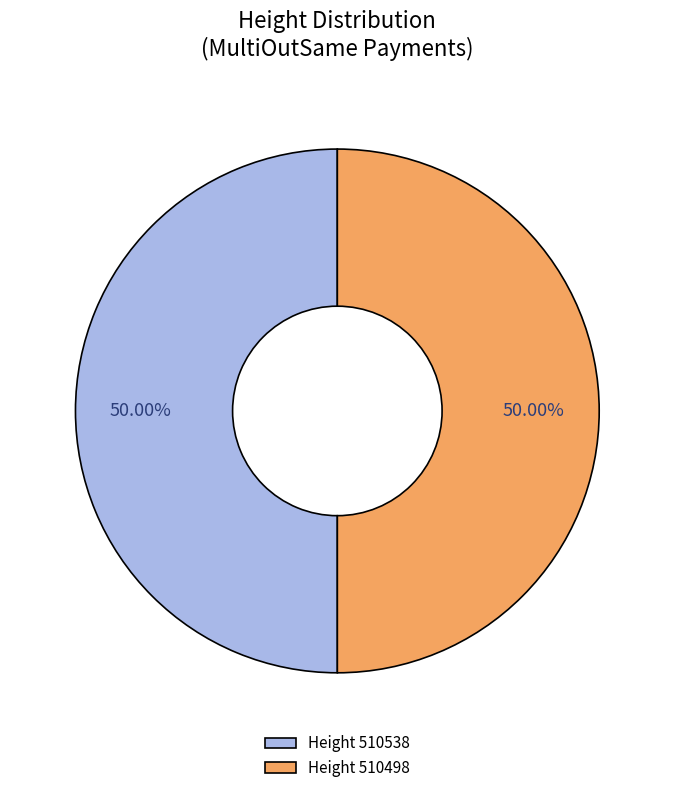

What is the ratio of the value at Height 510498 to the value at Height 510538?

1.0